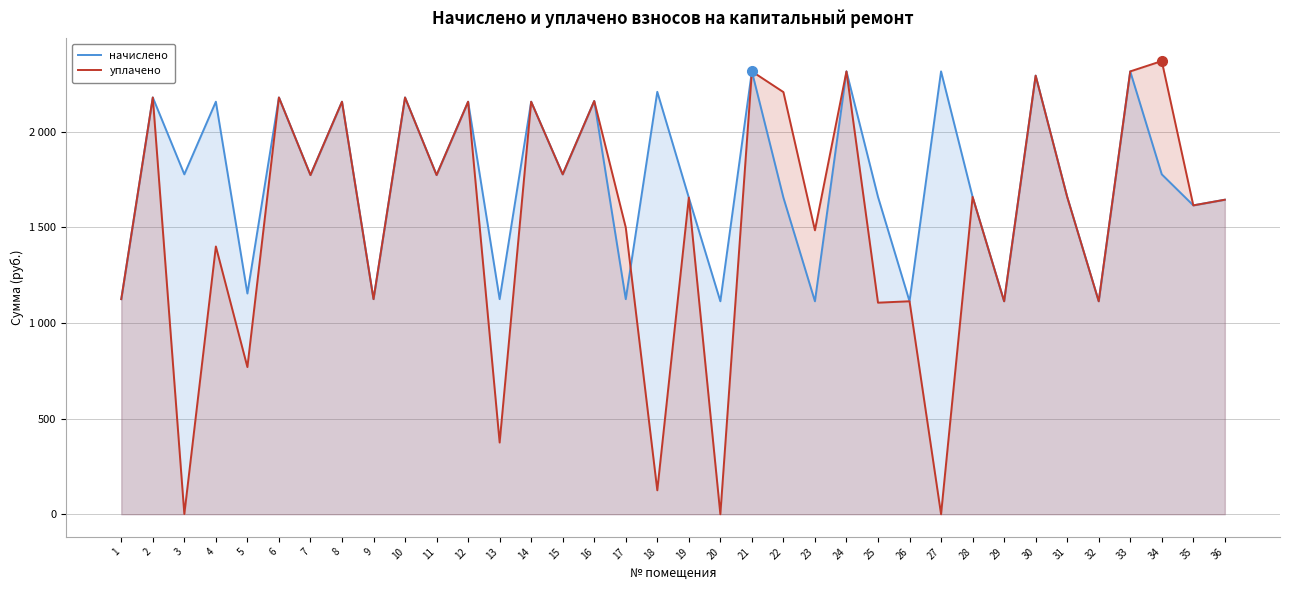

Which label corresponds to the largest value in the chart?

34